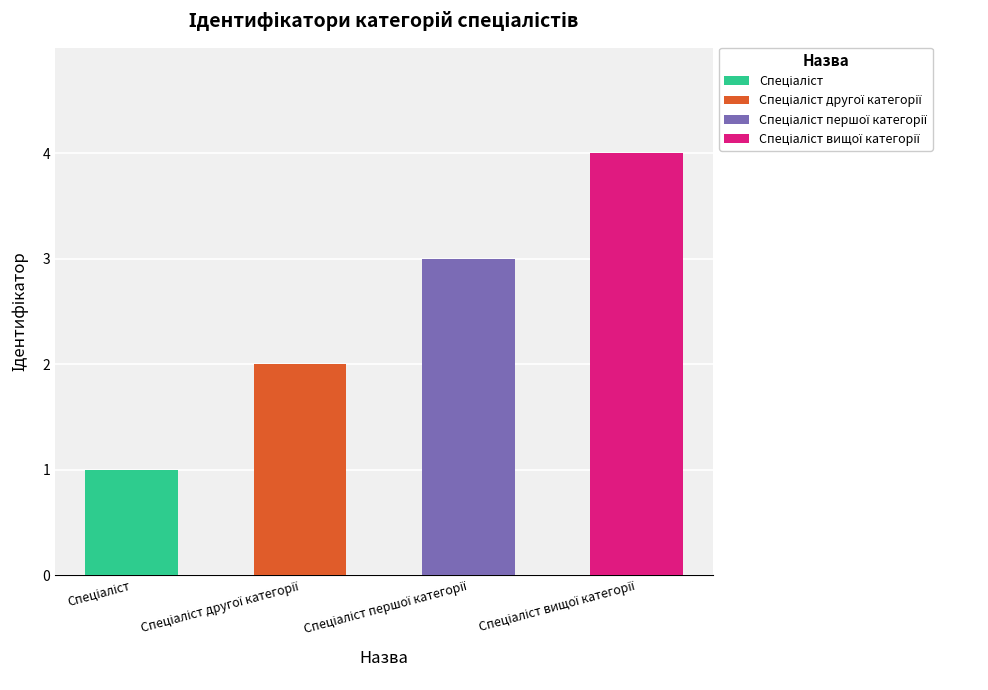

What is the value of the 3rd bar from the left?

3